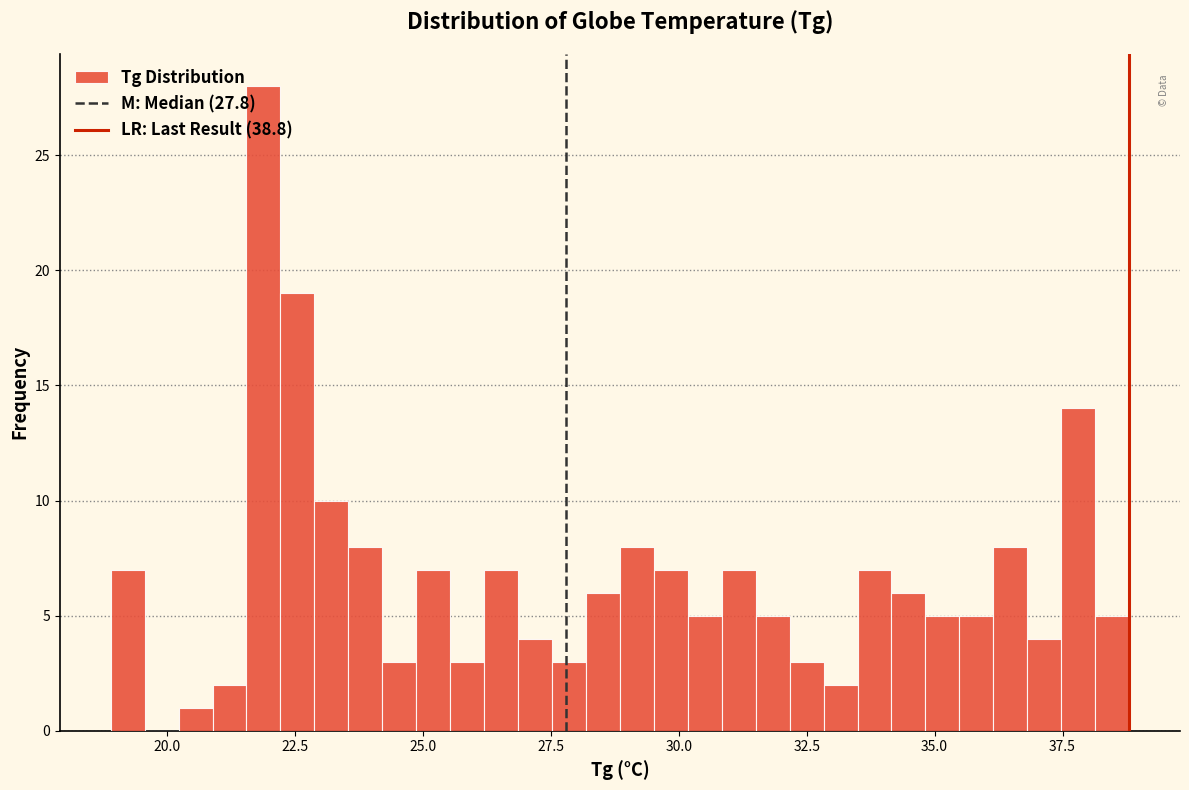

Around what value on the x-axis is the tallest bar? Give the approximate position of its centre, as read against the axis.

22.0